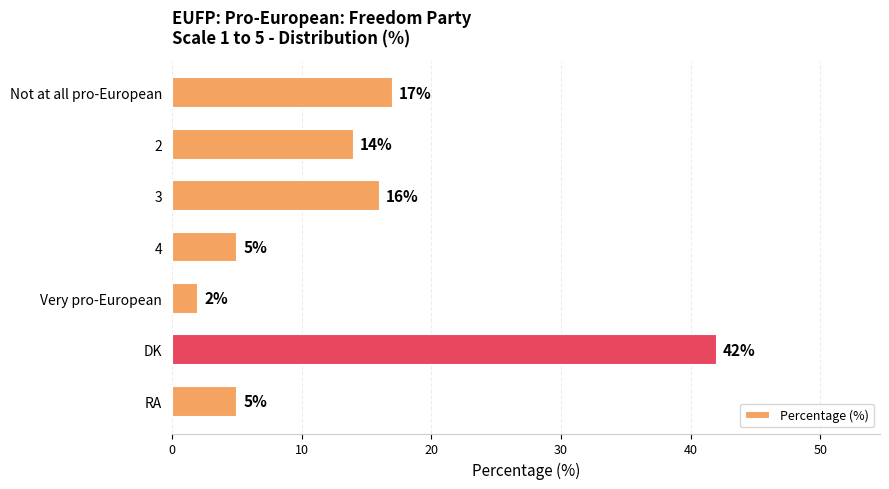

Are the bars grouped side by side (vs. stacked)?

No